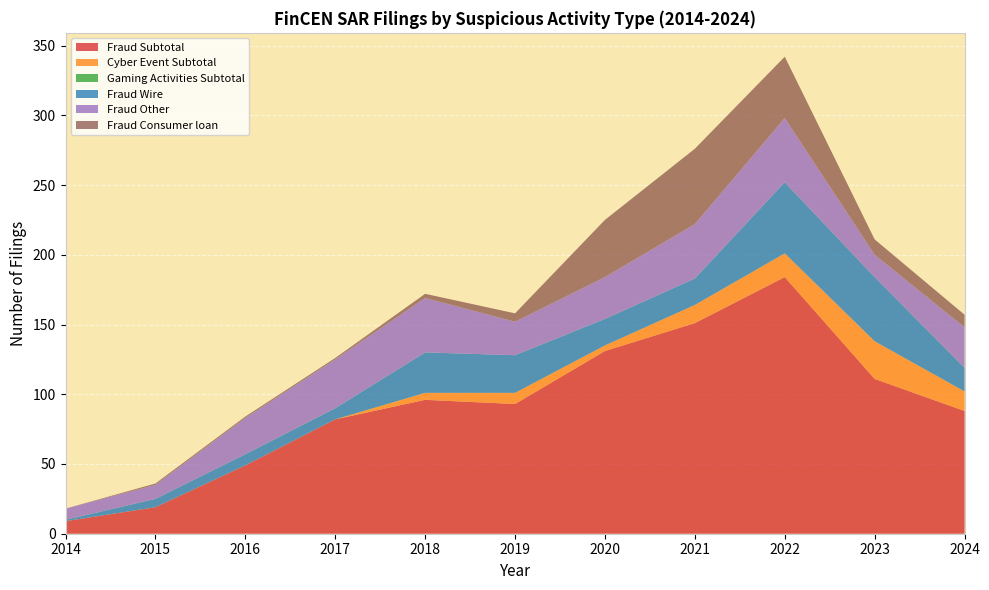

Reading left to right, transcribe all the data shown in this chart.

Fraud Subtotal: 2014=9	2015=19	2016=49	2017=82	2018=96	2019=93	2020=131	2021=151	2022=184	2023=111	2024=88
Cyber Event Subtotal: 2014=0	2015=0	2016=0	2017=0	2018=5	2019=8	2020=4	2021=13	2022=17	2023=27	2024=14
Gaming Activities Subtotal: 2014=0	2015=0	2016=0	2017=0	2018=0	2019=0	2020=0	2021=0	2022=0	2023=0	2024=0
Fraud Wire: 2014=1	2015=6	2016=8	2017=8	2018=29	2019=27	2020=19	2021=19	2022=51	2023=46	2024=17
Fraud Other: 2014=8	2015=10	2016=26	2017=35	2018=39	2019=24	2020=30	2021=39	2022=46	2023=16	2024=29
Fraud Consumer loan: 2014=0	2015=1	2016=1	2017=1	2018=3	2019=6	2020=41	2021=54	2022=44	2023=11	2024=9